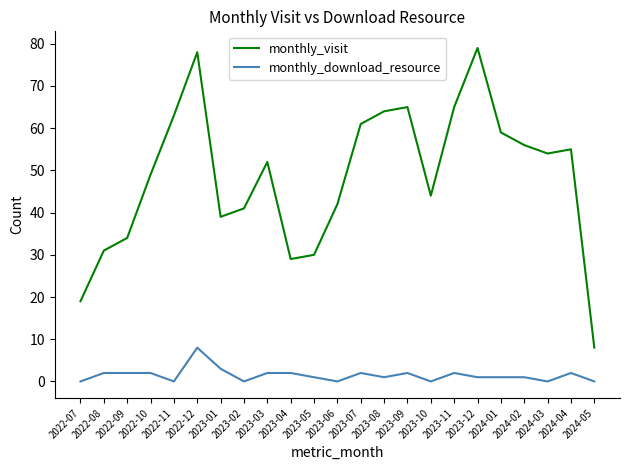

Is it true that monthly_download_resource equals 2 at 2024-04?

True